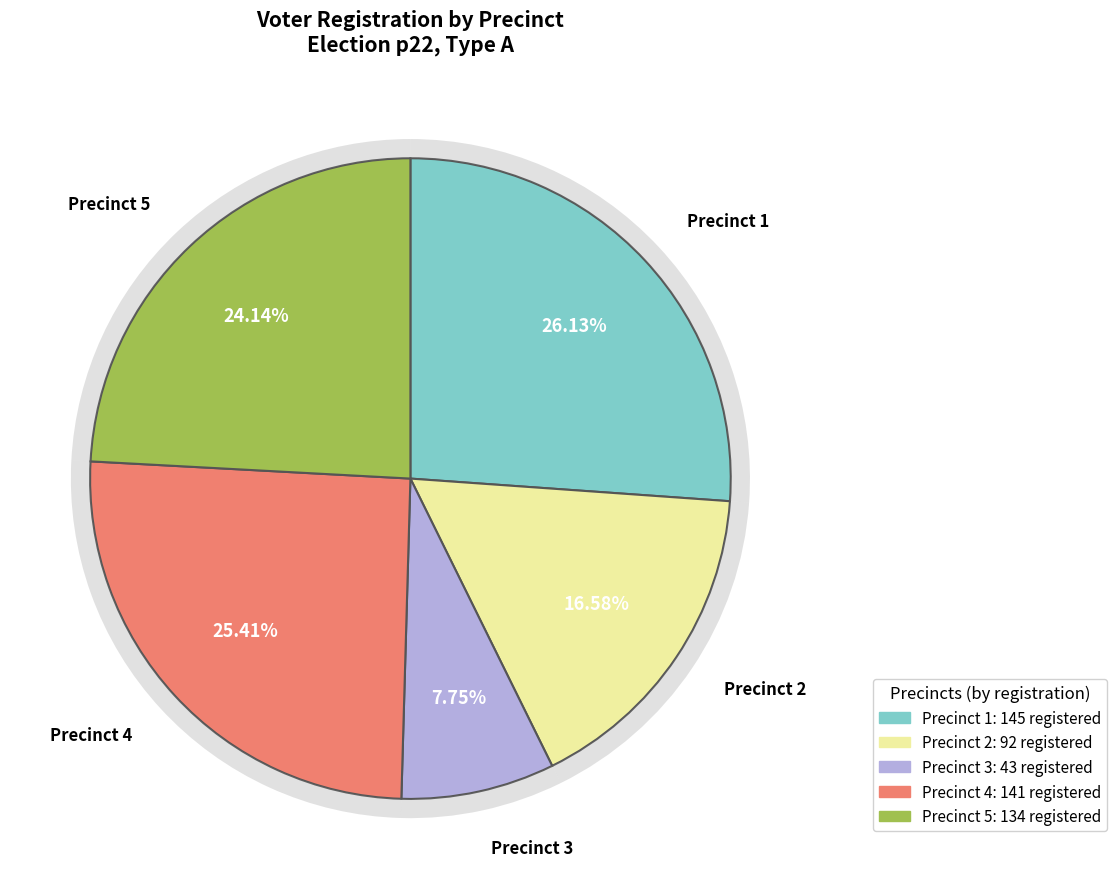

Is it true that 3 is 8% of the pie?

True